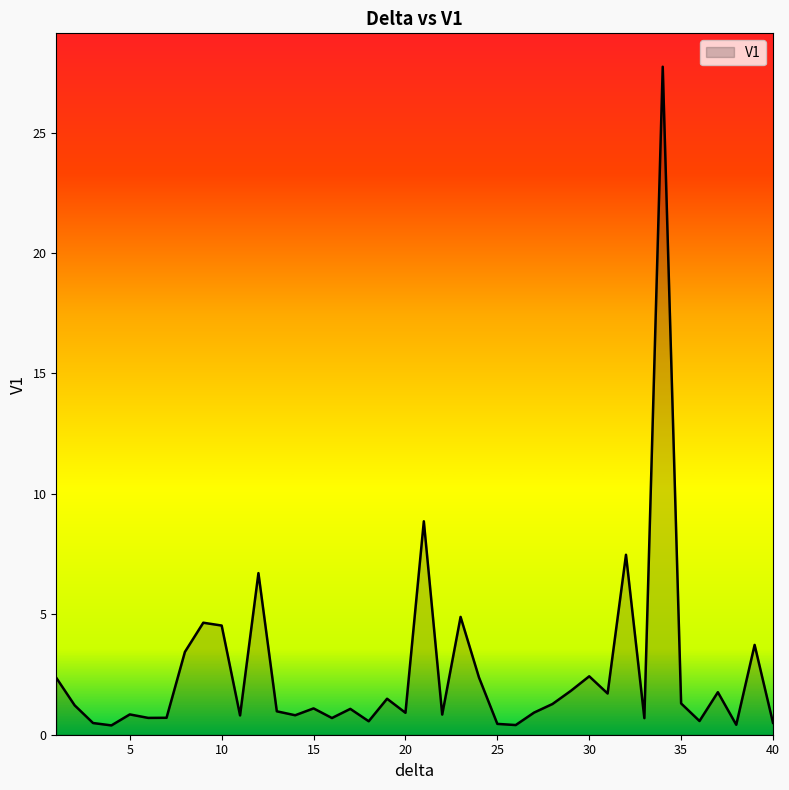

How many series are shown in this chart?

1